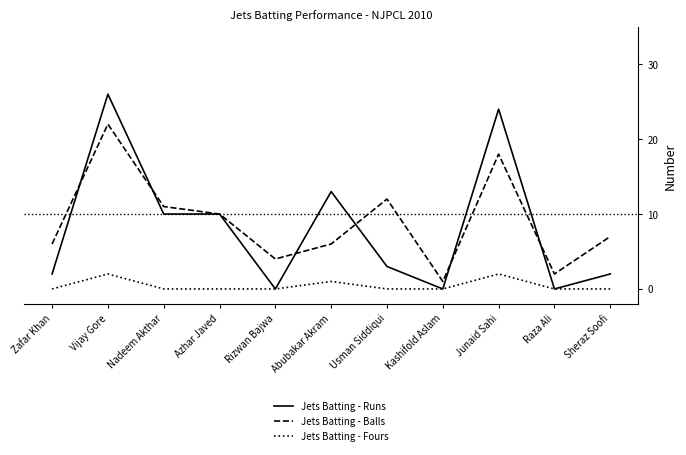

Reading left to right, transcribe all the data shown in this chart.

Jets Batting - Runs: Zafar Khan=2	Vijay Gore=26	Nadeem Akthar=10	Azhar Javed=10	Rizwan Bajwa=0	Abubakar Akram=13	Usman Siddiqui=3	Kashifold Aslam=0	Junaid Sahi=24	Raza Ali=0	Sheraz Soofi=2
Jets Batting - Balls: Zafar Khan=6	Vijay Gore=22	Nadeem Akthar=11	Azhar Javed=10	Rizwan Bajwa=4	Abubakar Akram=6	Usman Siddiqui=12	Kashifold Aslam=1	Junaid Sahi=18	Raza Ali=2	Sheraz Soofi=7
Jets Batting - Fours: Zafar Khan=0	Vijay Gore=2	Nadeem Akthar=0	Azhar Javed=0	Rizwan Bajwa=0	Abubakar Akram=1	Usman Siddiqui=0	Kashifold Aslam=0	Junaid Sahi=2	Raza Ali=0	Sheraz Soofi=0